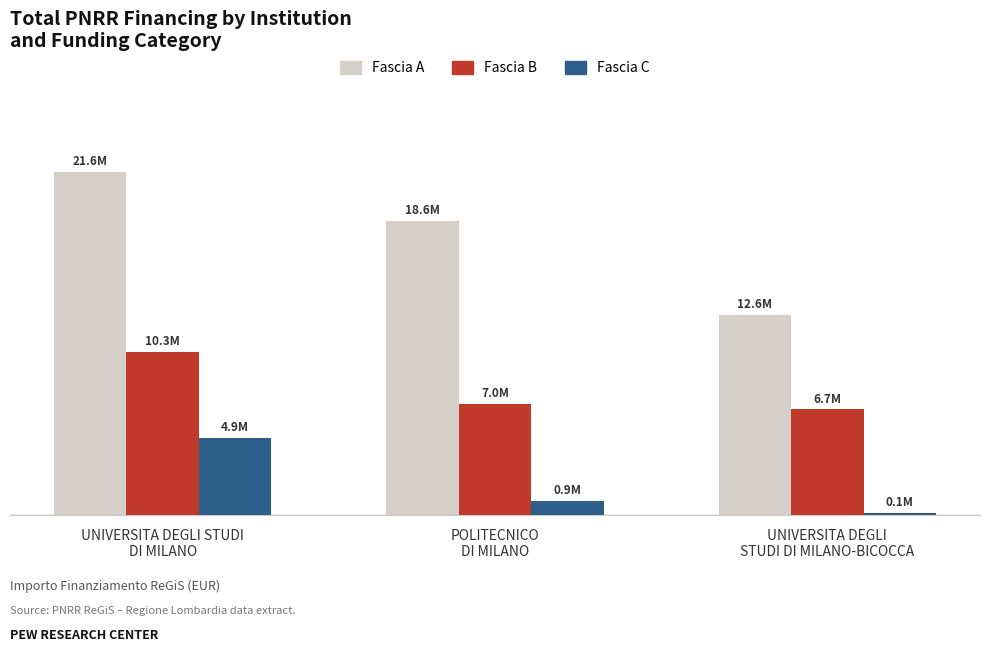

What is the average value of the Fascia B series?

7985590.0